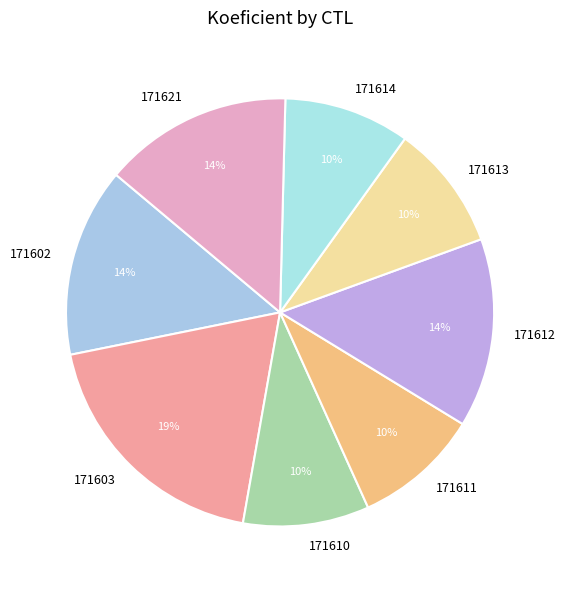

Combined, do 171603 and 171611 account for over 50%?

No